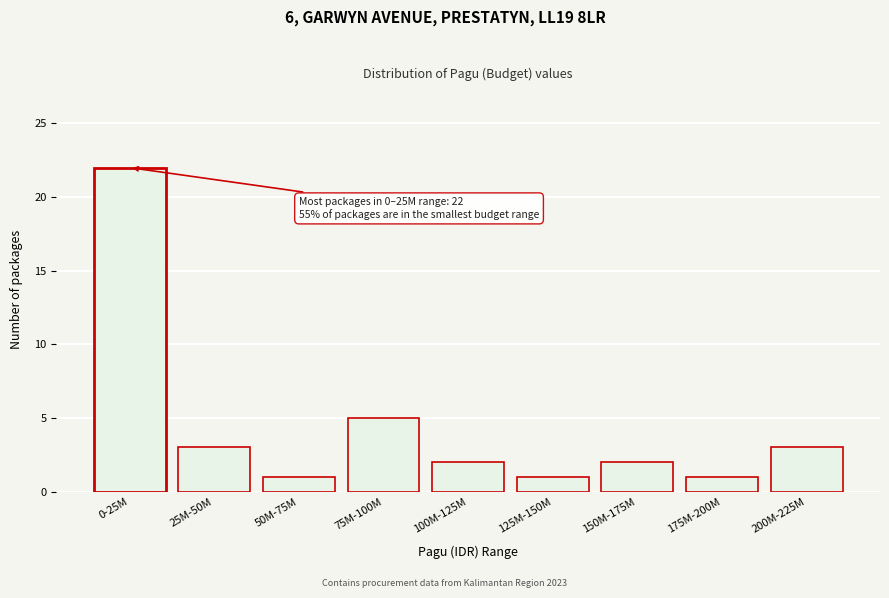

Reading left to right, transcribe all the data shown in this chart.

0-25M=22	25M-50M=3	50M-75M=1	75M-100M=5	100M-125M=2	125M-150M=1	150M-175M=2	175M-200M=1	200M-225M=3